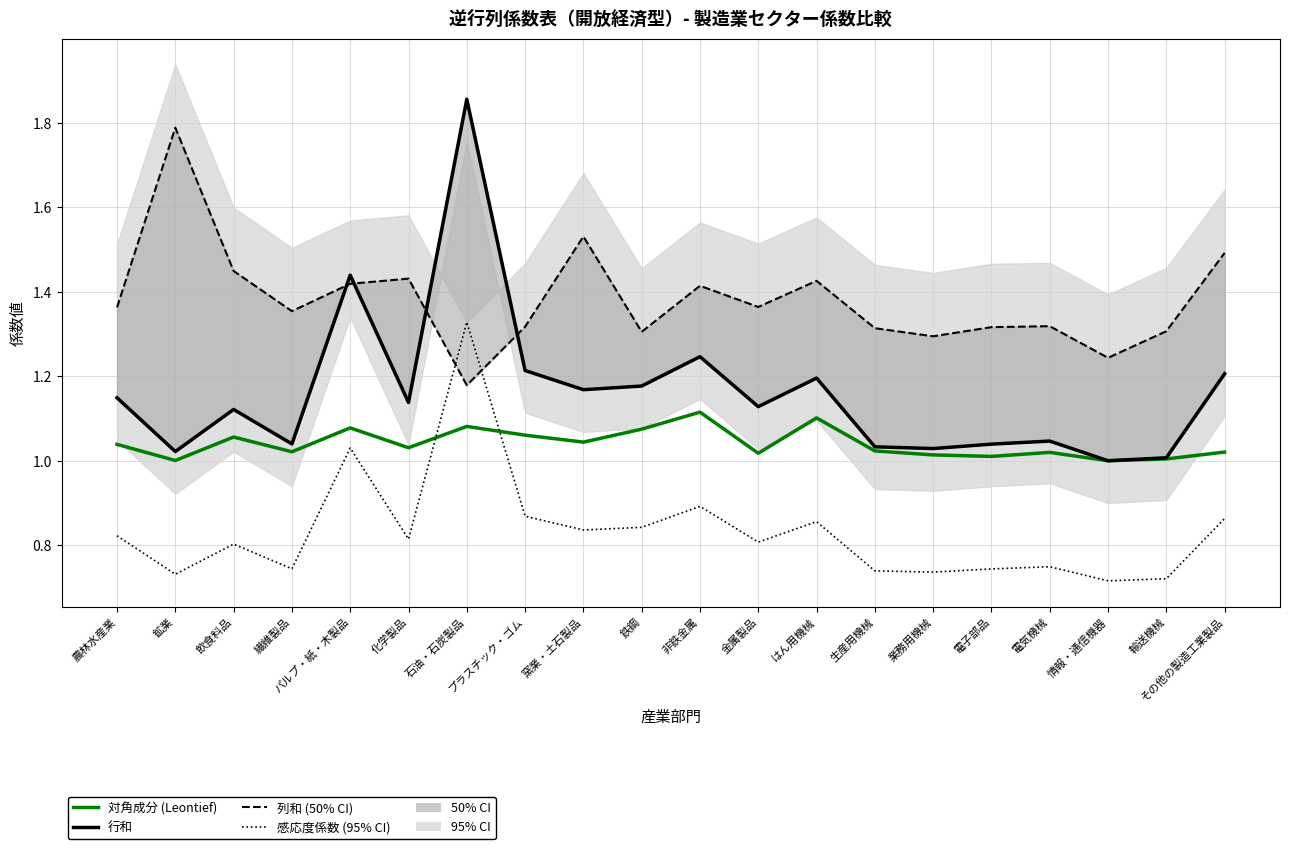

At how many categories does at least one series exceed 1?

20